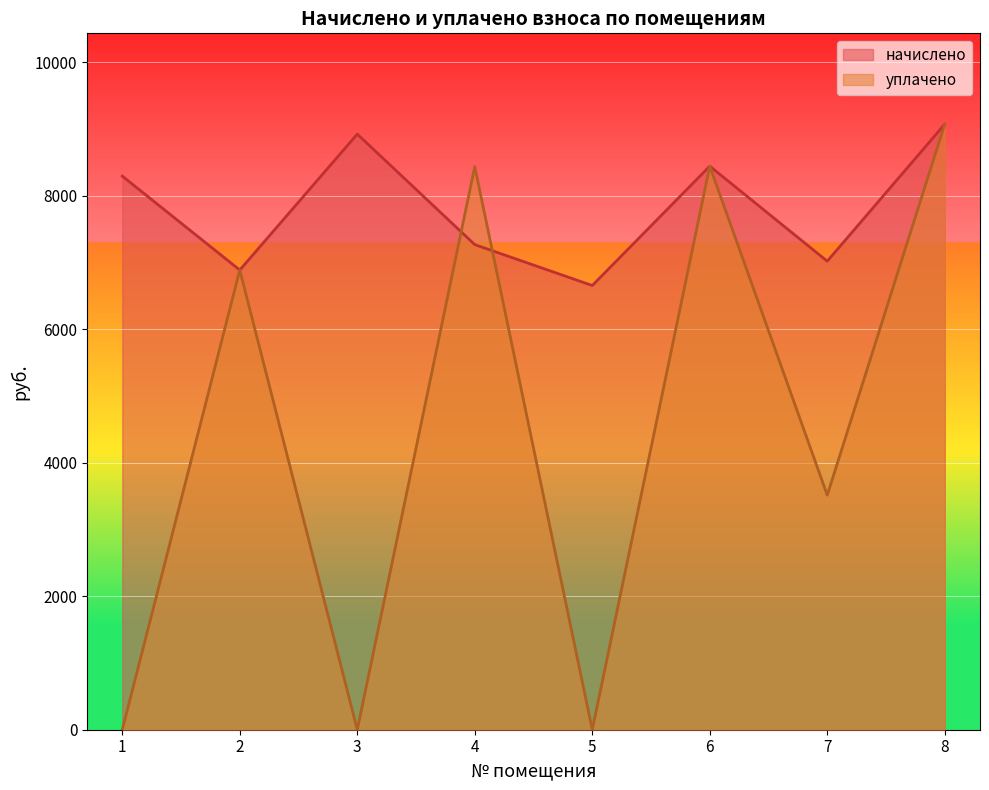

Where does the начислено series first go above 8296?

1